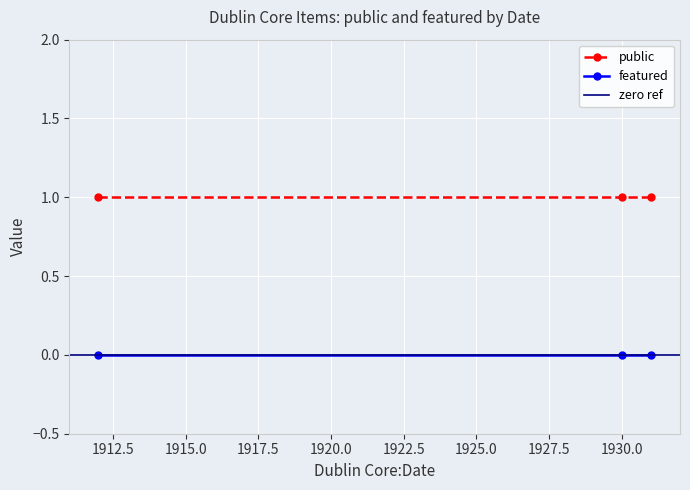

Which category has the lowest value across all series?

1912